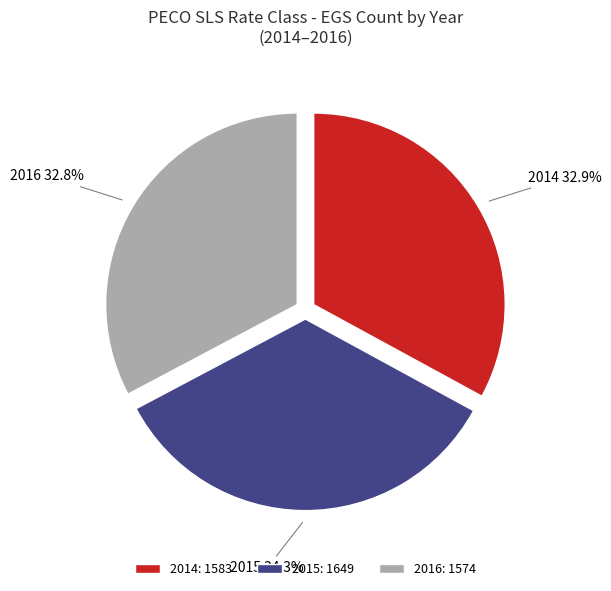

Combined, what portion of the pie is 2016 and 2015?

67.1%